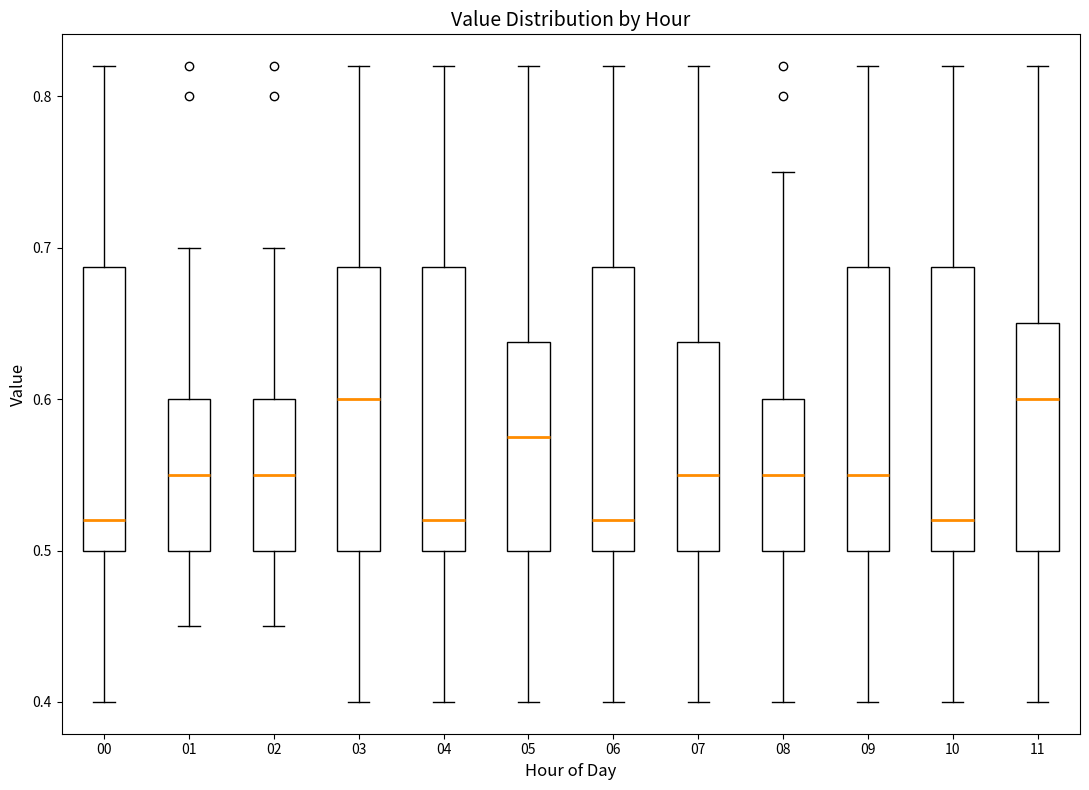

Reading left to right, transcribe this box plot: for each box, give where its median line is, the range the box spans, and where its two whiskers end, as read against the y-axis. The values are not printed on the chart, so give them approximately, as read against the axis.

00: median 0.52, box 0.50 to 0.69, whiskers 0.40 to 0.82
01: median 0.55, box 0.50 to 0.60, whiskers 0.45 to 0.70
02: median 0.55, box 0.50 to 0.60, whiskers 0.45 to 0.70
03: median 0.60, box 0.50 to 0.69, whiskers 0.40 to 0.82
04: median 0.52, box 0.50 to 0.69, whiskers 0.40 to 0.82
05: median 0.58, box 0.50 to 0.64, whiskers 0.40 to 0.82
06: median 0.52, box 0.50 to 0.69, whiskers 0.40 to 0.82
07: median 0.55, box 0.50 to 0.64, whiskers 0.40 to 0.82
08: median 0.55, box 0.50 to 0.60, whiskers 0.40 to 0.75
09: median 0.55, box 0.50 to 0.69, whiskers 0.40 to 0.82
10: median 0.52, box 0.50 to 0.69, whiskers 0.40 to 0.82
11: median 0.60, box 0.50 to 0.65, whiskers 0.40 to 0.82